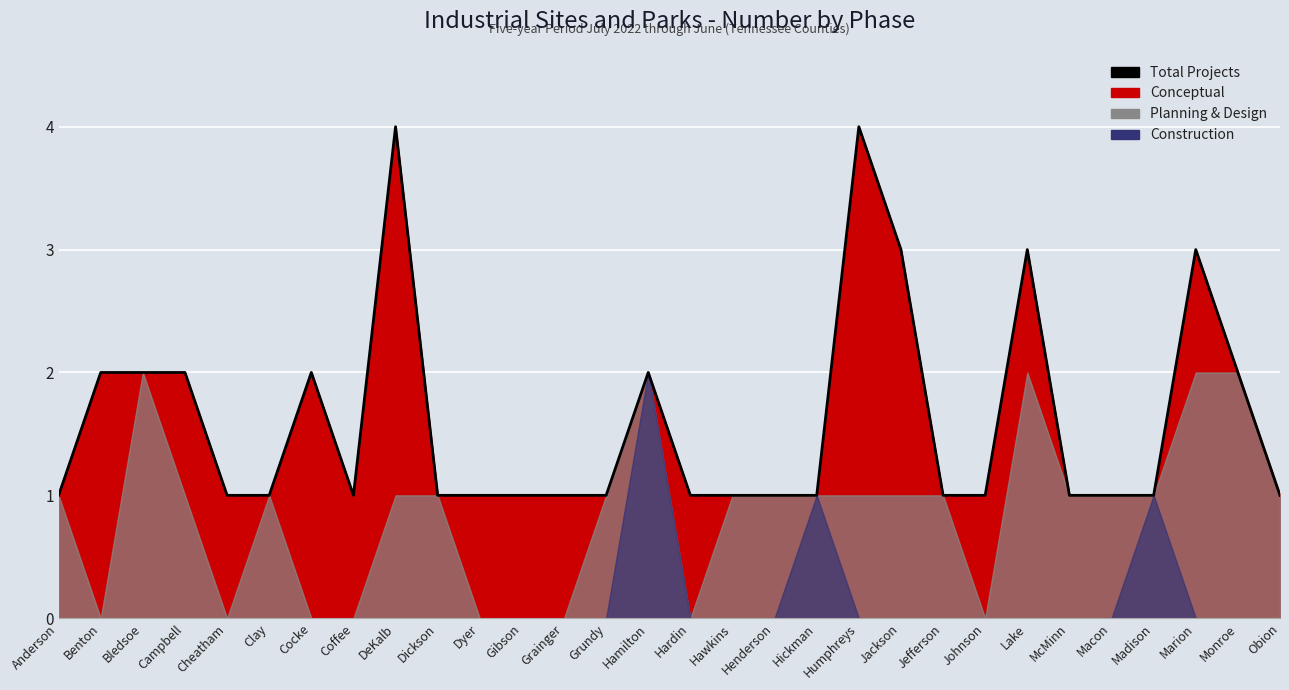

How many values are between 1 and 2?

25